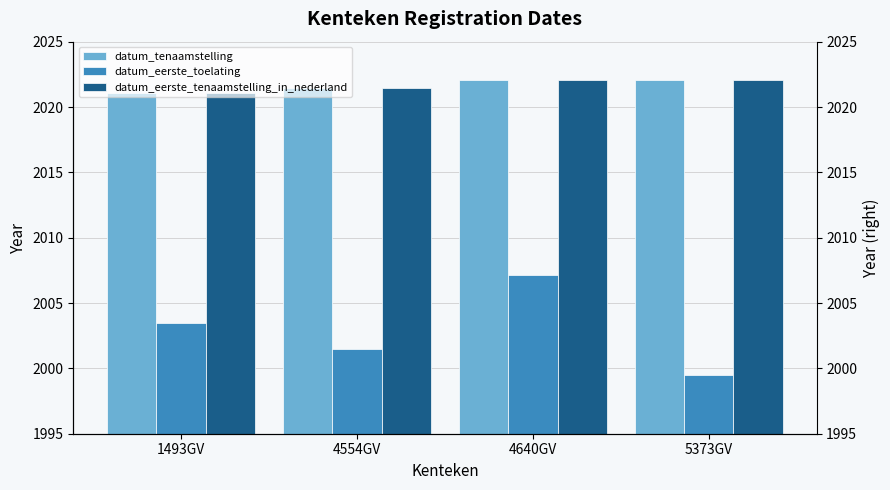

What is the difference between the maximum and minimum values in the datum_tenaamstelling series?

1.0